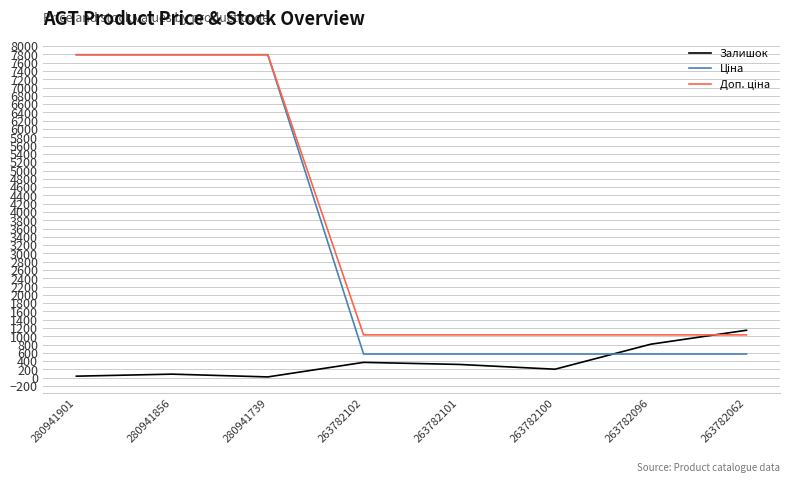

What is the smallest value displayed?

21.0